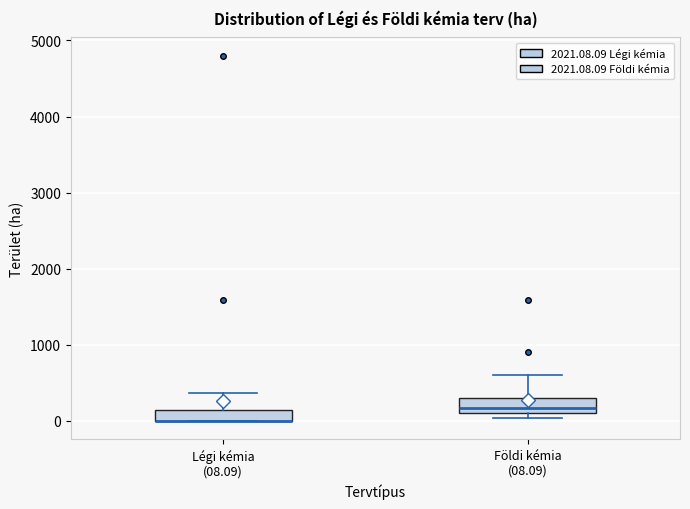

Where does the upper whisker of the box for Légi kémia (08.09) end on the y-axis? The values are not printed on the chart, so give them approximately, as read against the axis.

400